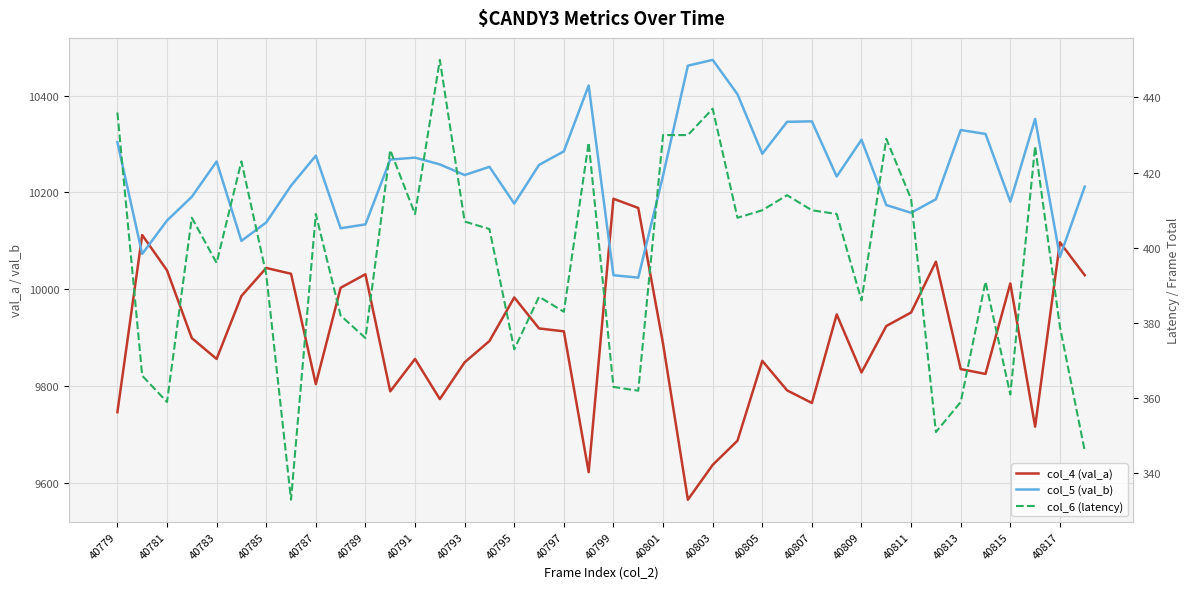

What is the value of the col_4 (val_a) point at the 19th from the left?

9913